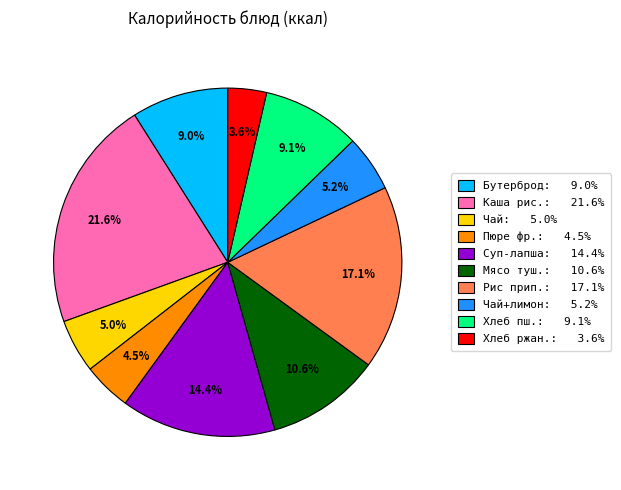

Between Каша рис.: 21.6% and Хлеб ржан.: 3.6%, which is larger?

Каша рис.: 21.6%